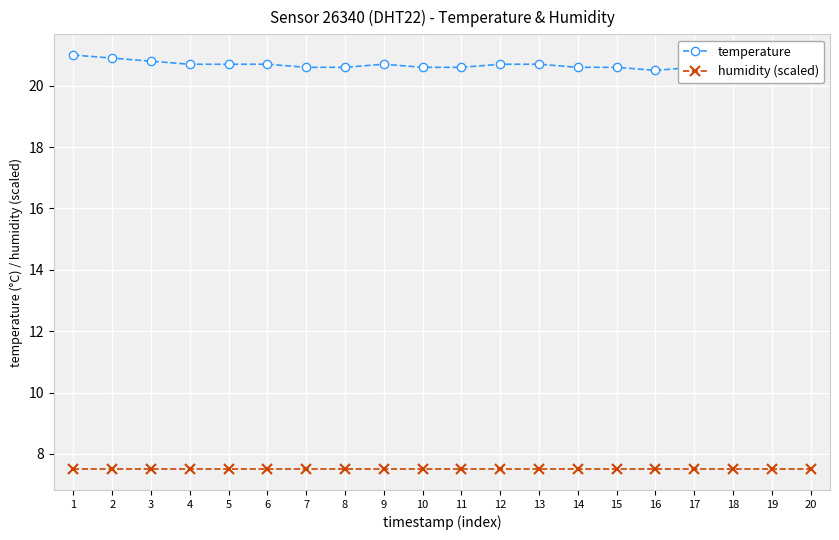

True or false: temperature and humidity (scaled) intersect in this chart.

False